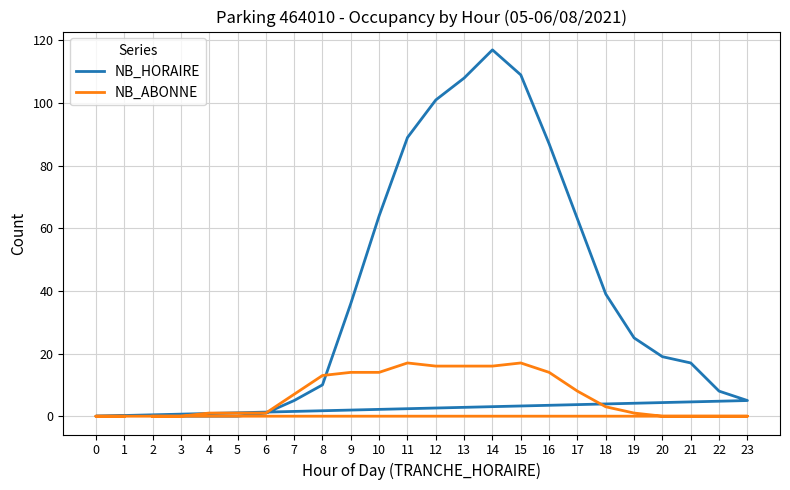

Is it true that NB_ABONNE equals 16 at 13?

True